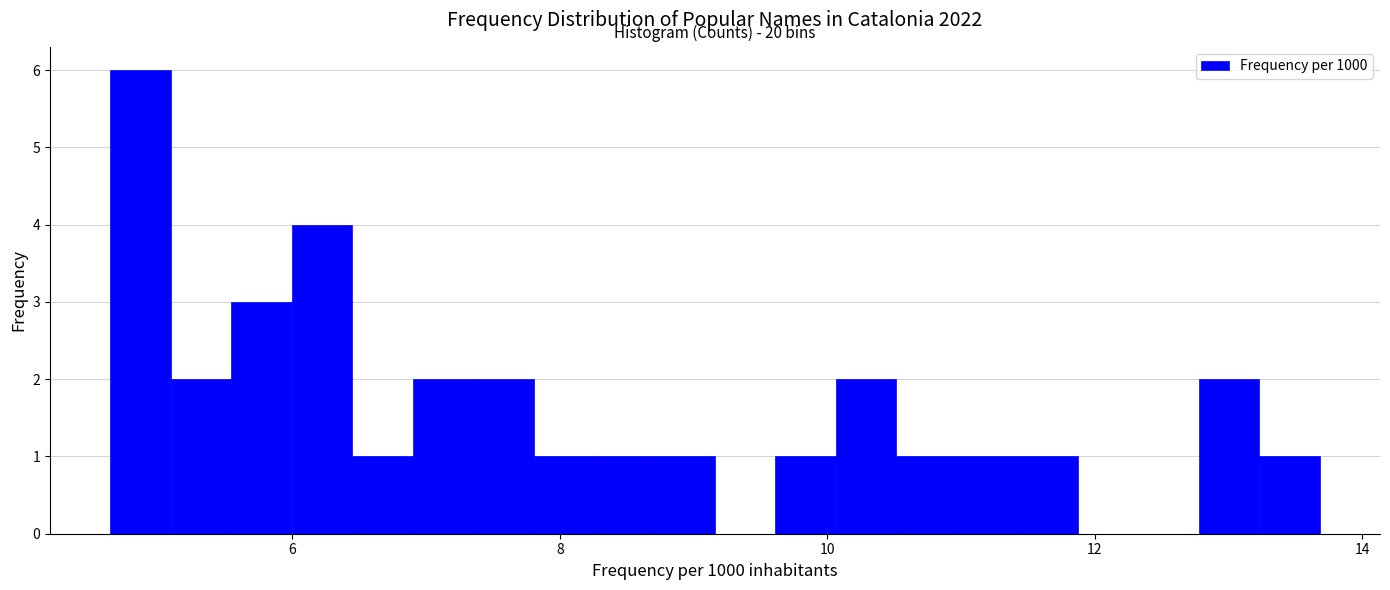

Around what value on the x-axis is the tallest bar? Give the approximate position of its centre, as read against the axis.

4.8